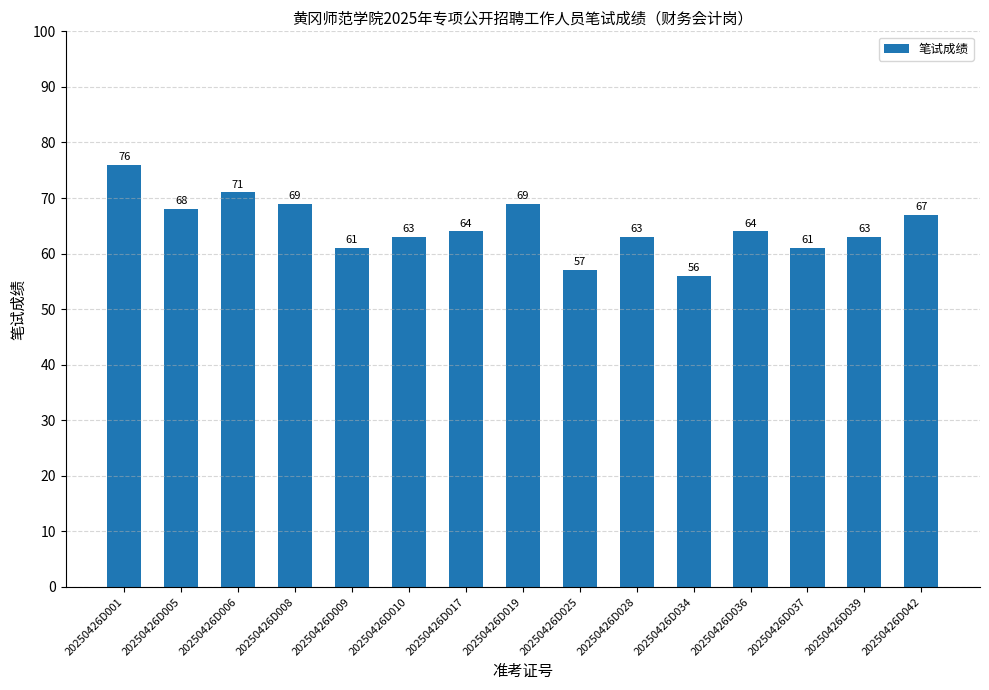

Between 20250426D028 and 20250426D036, which is larger?

20250426D036